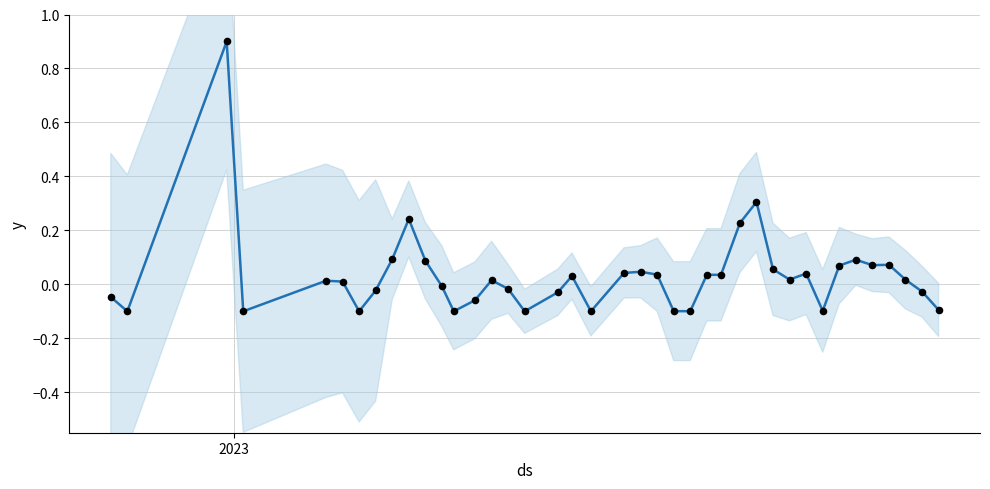

Is the value of observations at 25 greater than the value of balance_kNIS at 8?

No